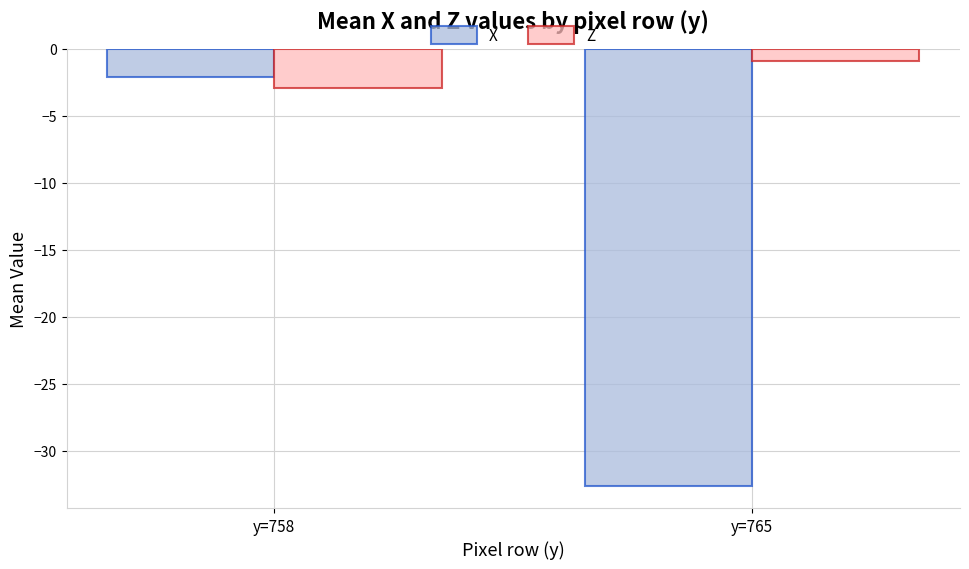

Are the bars grouped side by side (vs. stacked)?

Yes